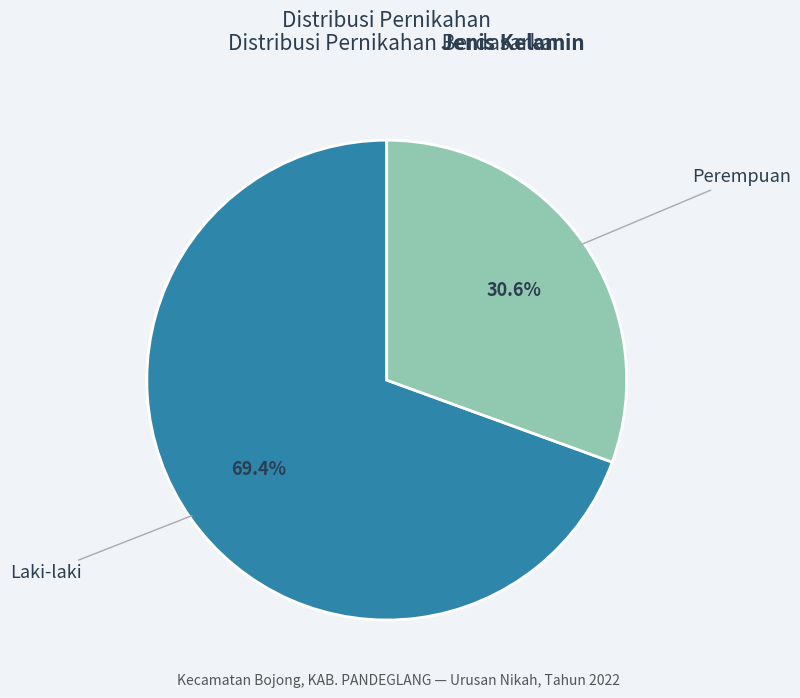

How many segments does this pie chart have?

2